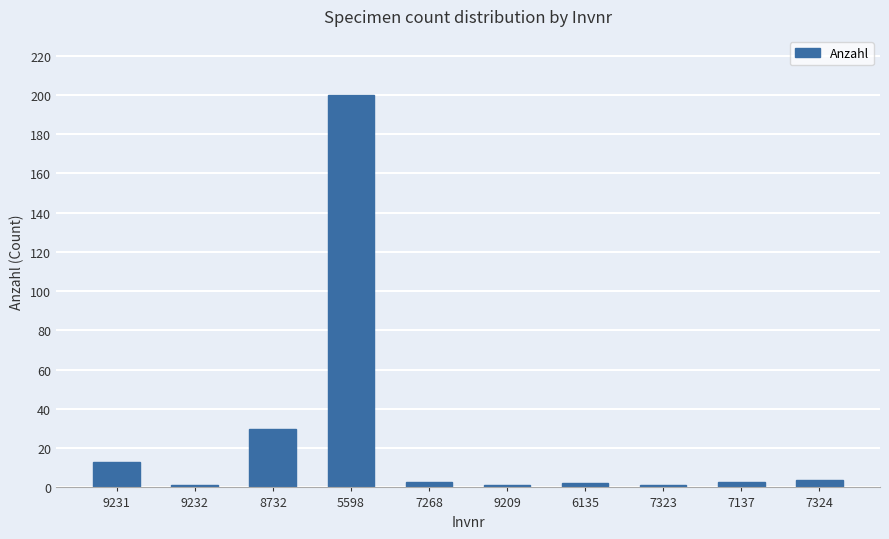

What is the sum of all values?

258